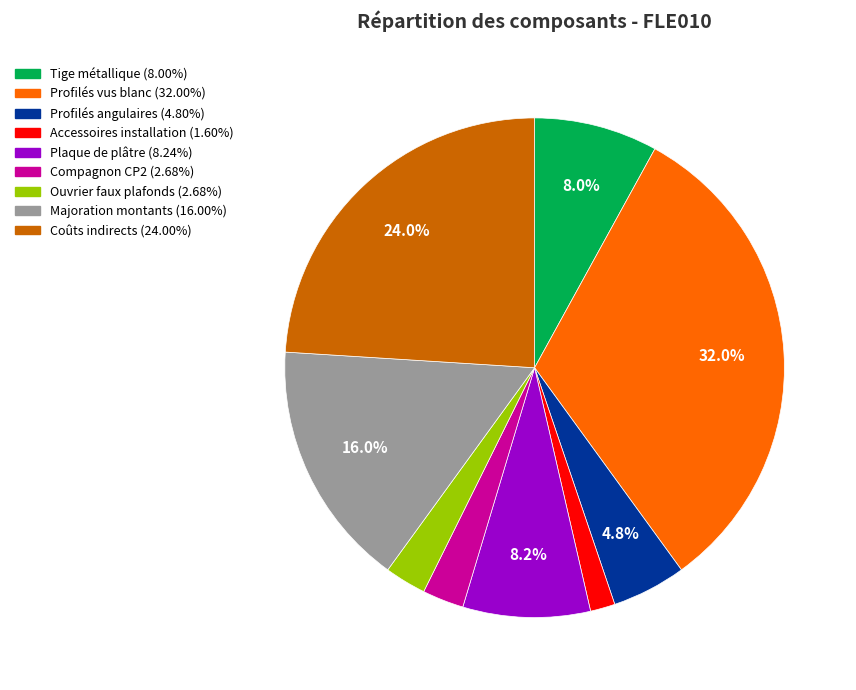

How many slices are in this pie chart?

9